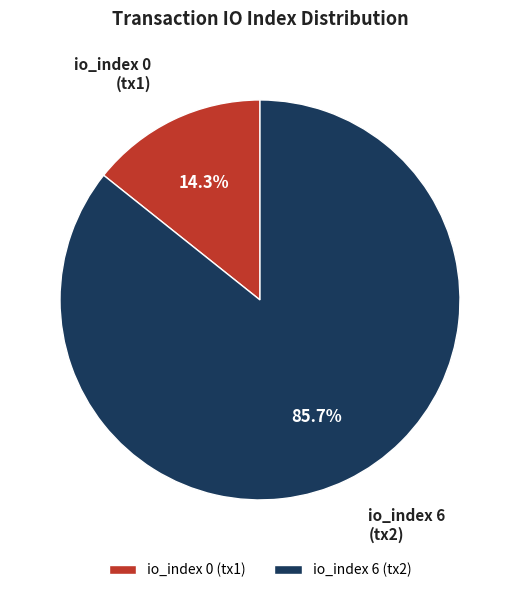

Rank the categories by value from lowest to highest.

io_index 0 (tx1), io_index 6 (tx2)